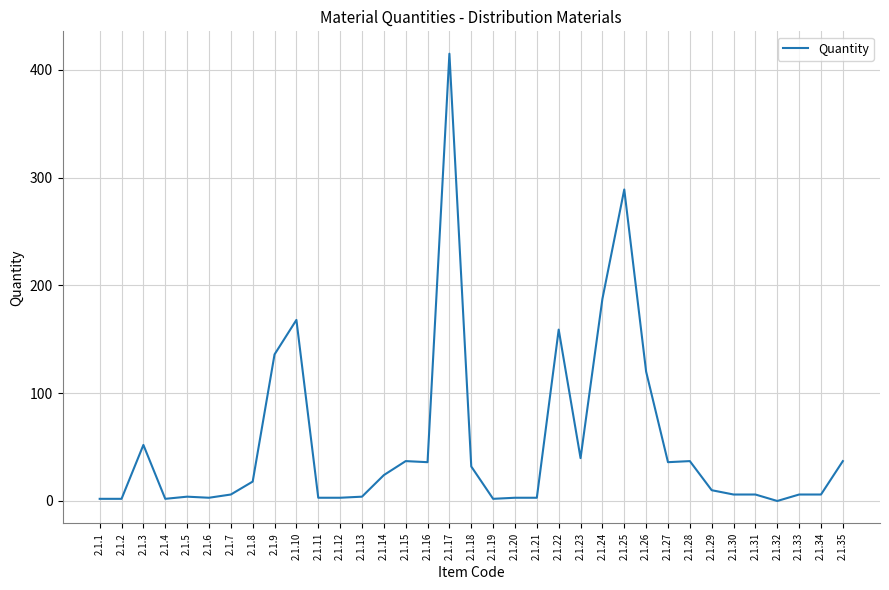

What is the difference between the maximum and second lowest values?

413.0